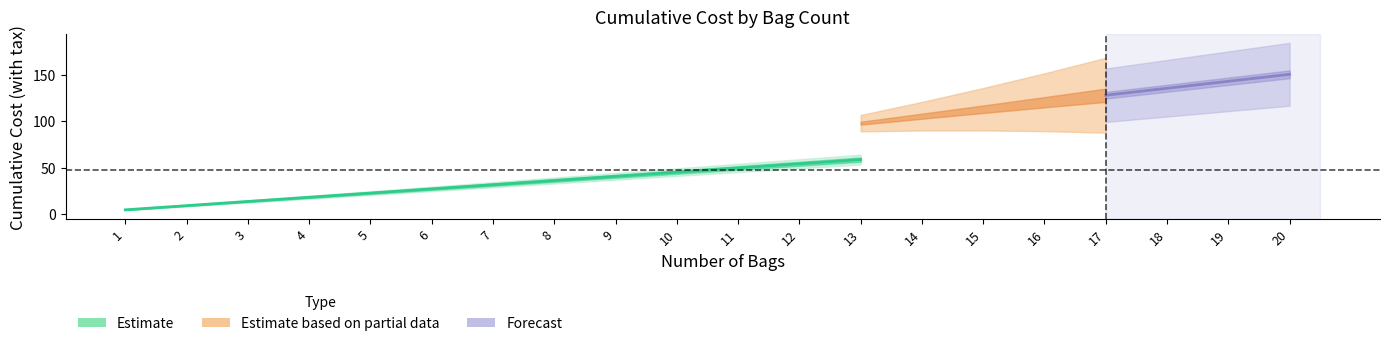

How many data points are less than 31?

6